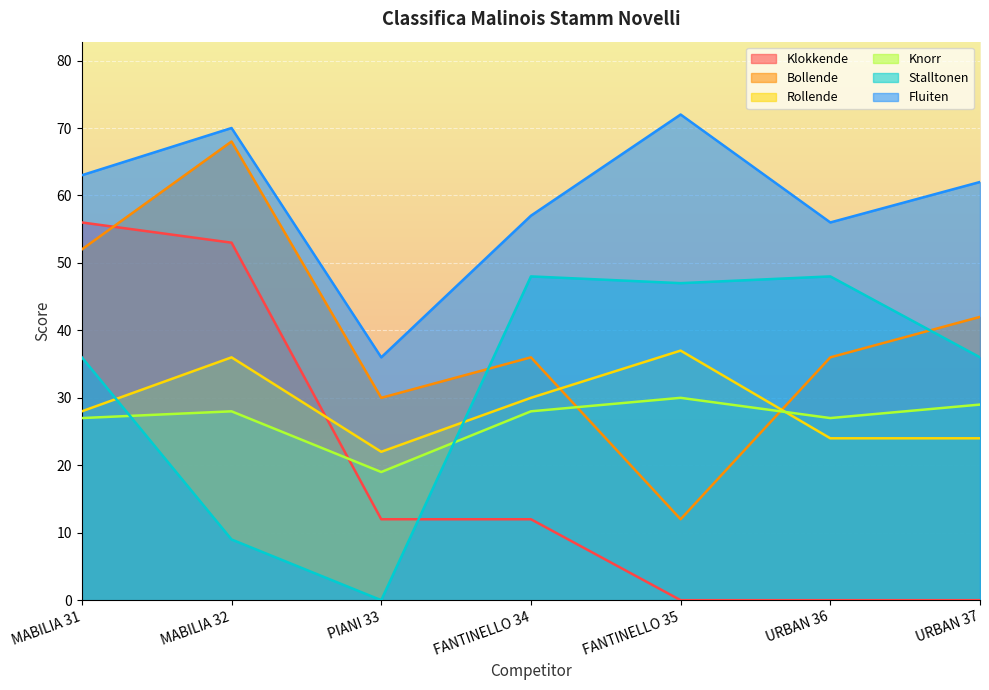

At which category is the sum across all series the highest?

MABILIA 32